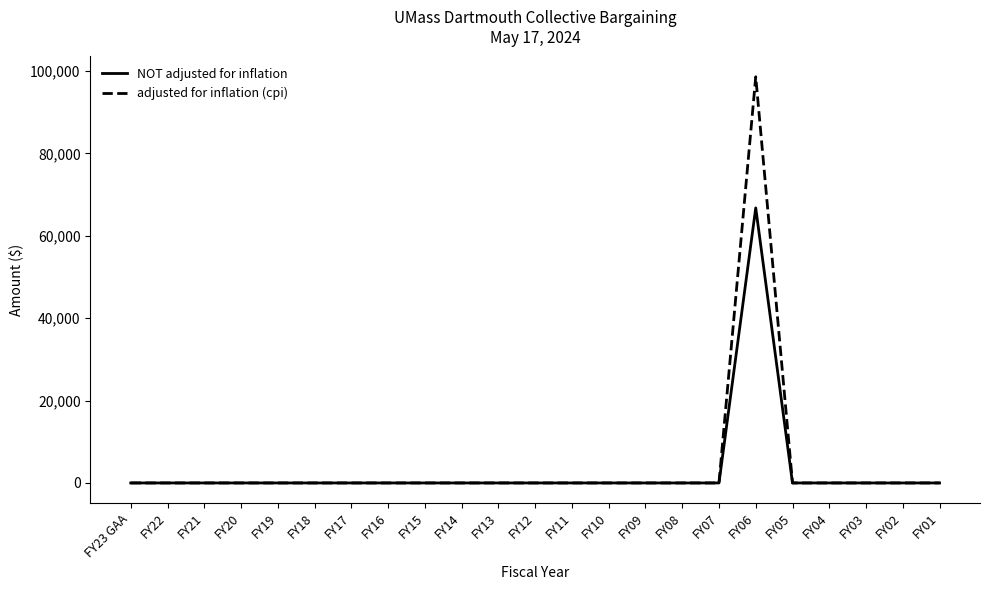

Does the chart have visible grid lines?

No